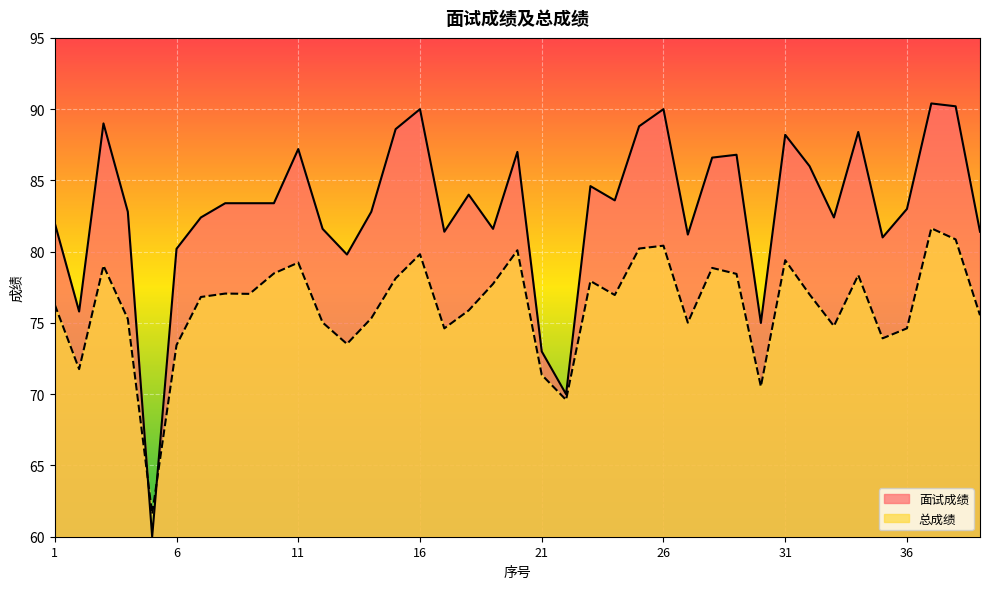

True or false: 总成绩 has more than 2 points higher than both neighbors.

True